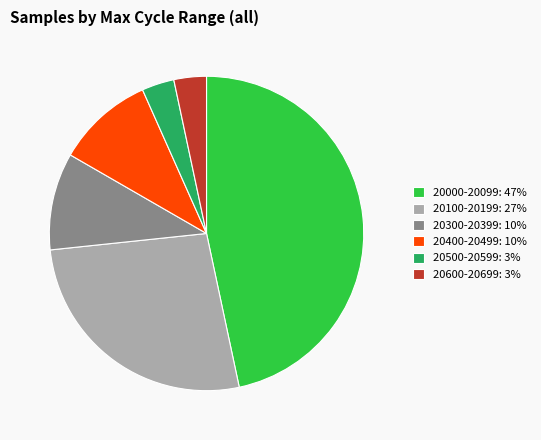

Between 20100-20199: 27% and 20400-20499: 10%, which is larger?

20100-20199: 27%